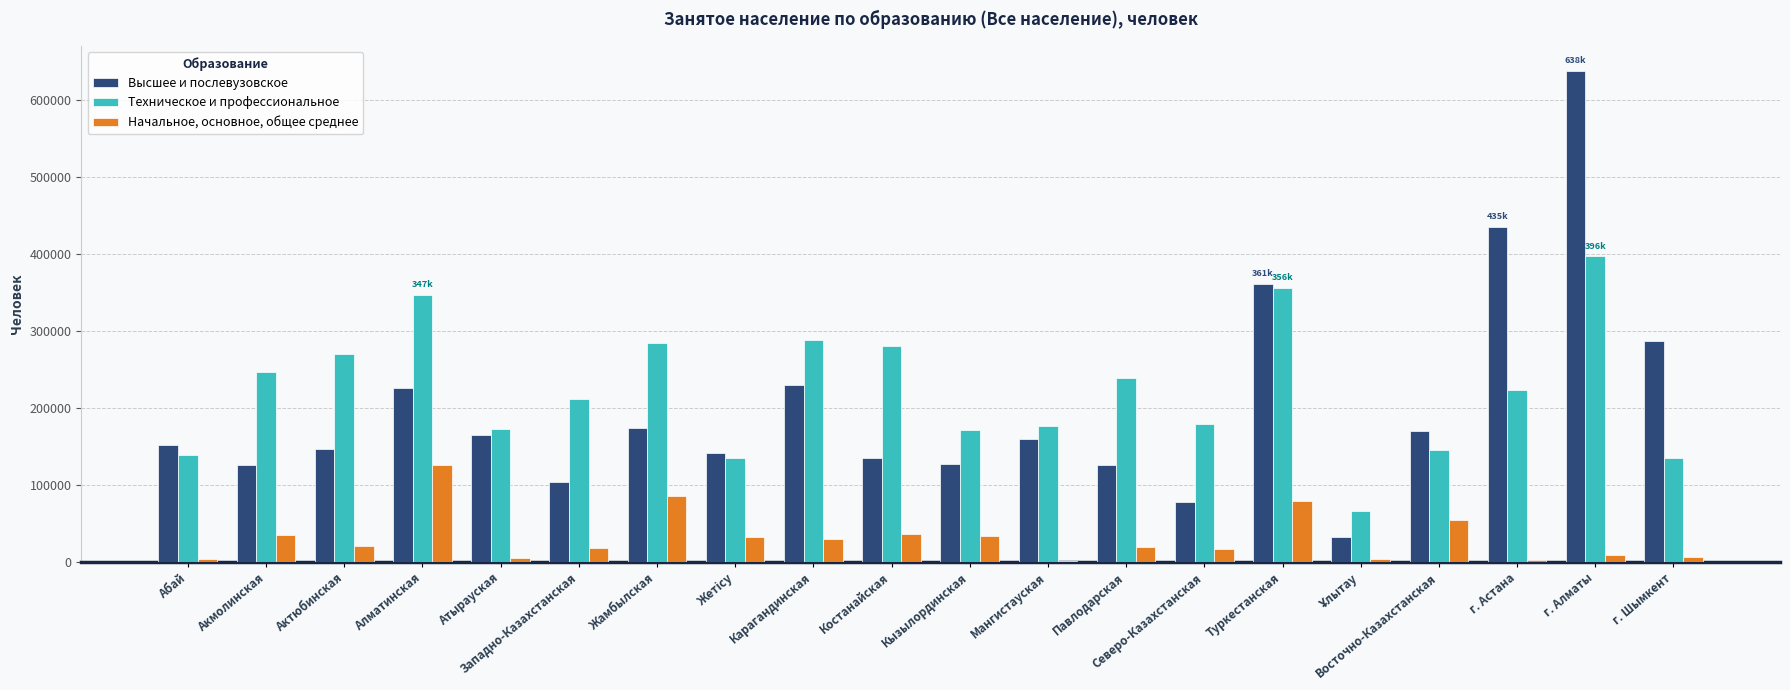

Between Жамбылская and г. Алматы, which series saw the biggest shift?

Высшее и послевузовское